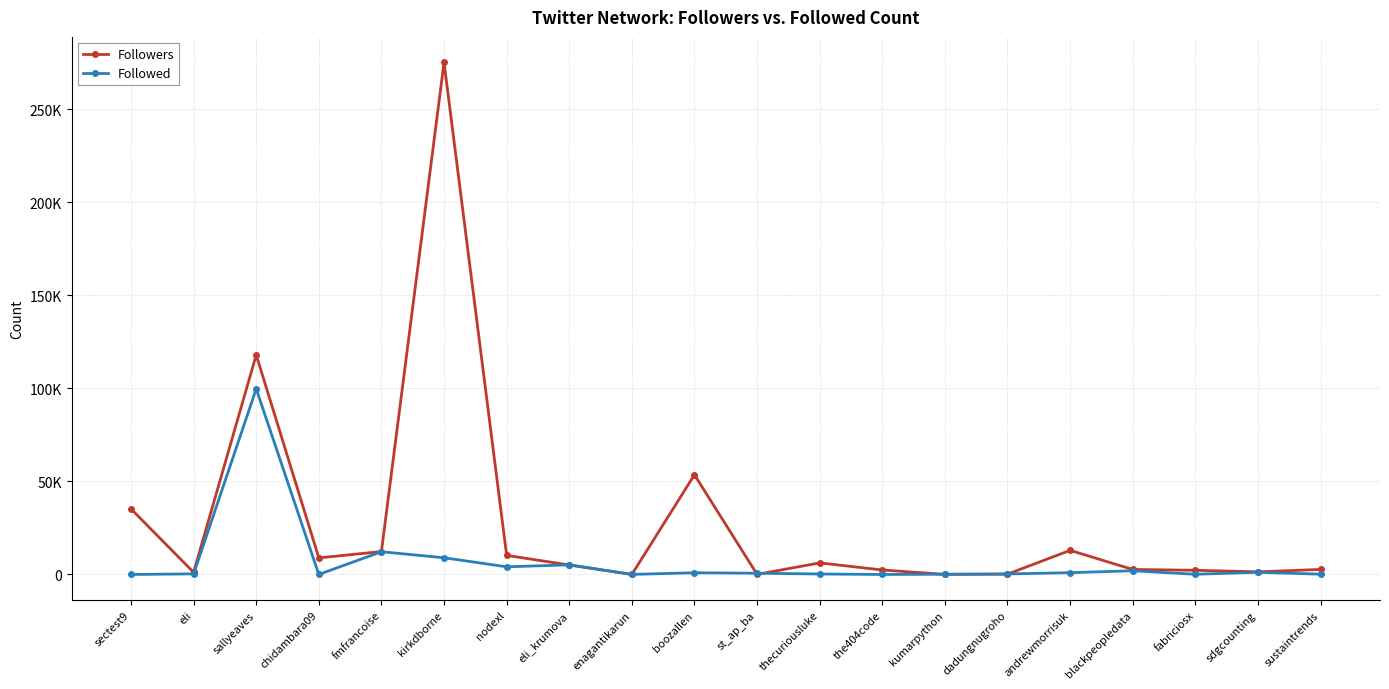

Is the value of Followed at nodexl greater than the value of Followers at sdgcounting?

Yes